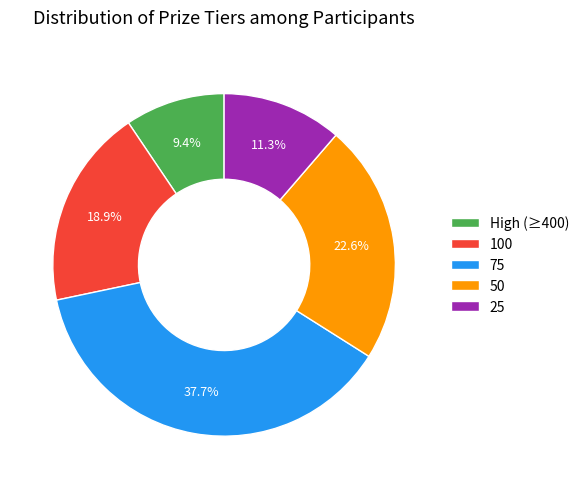

Is there a majority slice in this chart?

No